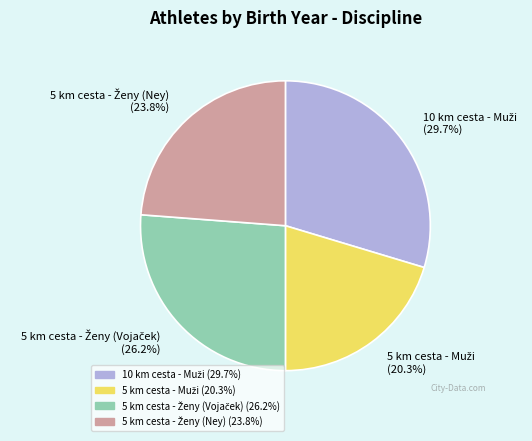

Does any single category account for the majority?

No